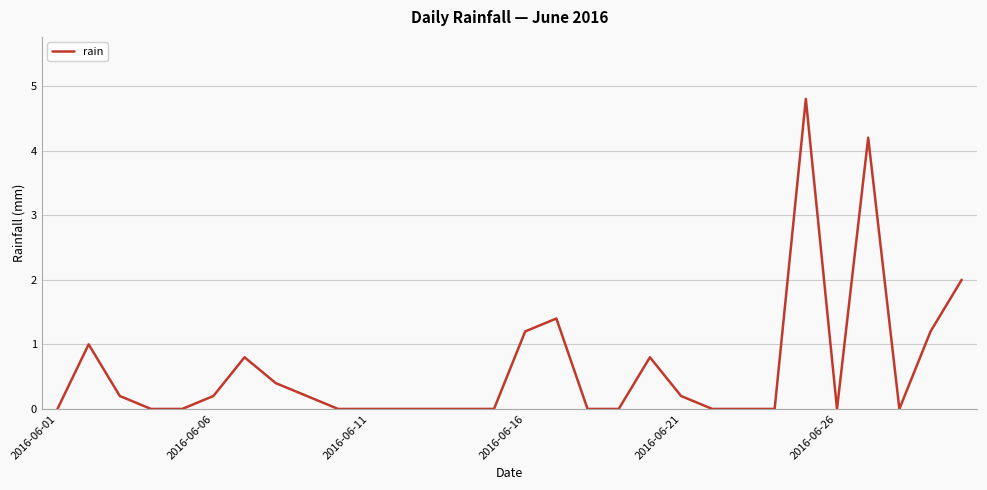

What is the greatest value displayed?

4.8